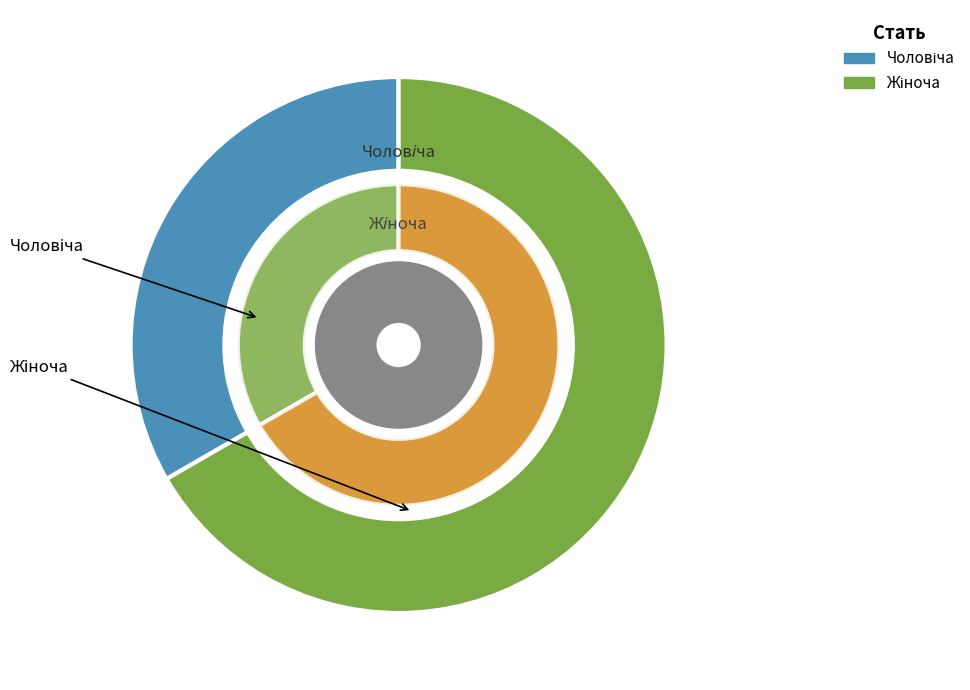

To the nearest percent, what is the combined percentage of Чоловіча and Жіноча?

100%